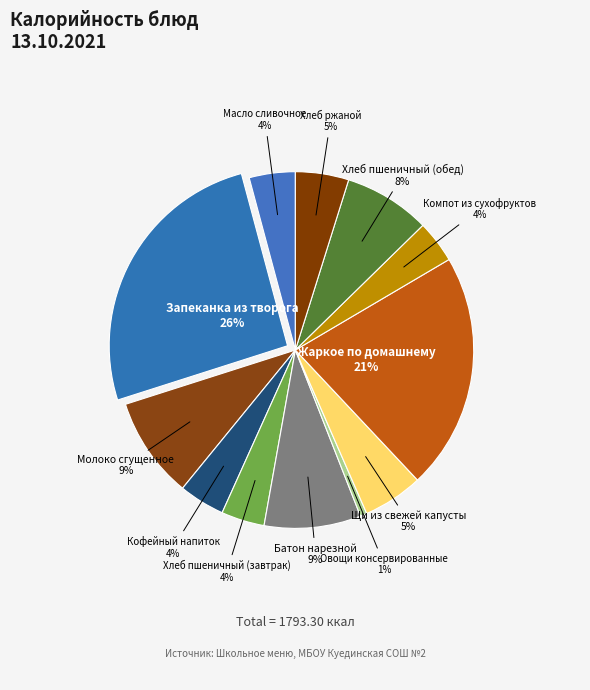

Is it true that Батон нарезной is 9% of the pie?

True